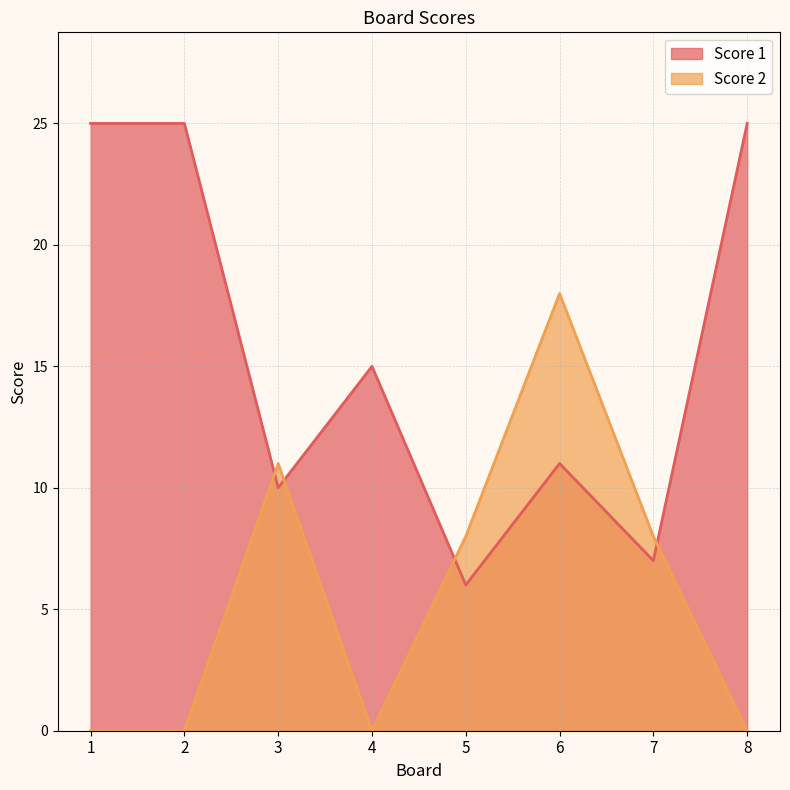

Where does the Score 1 series first go above 15?

1